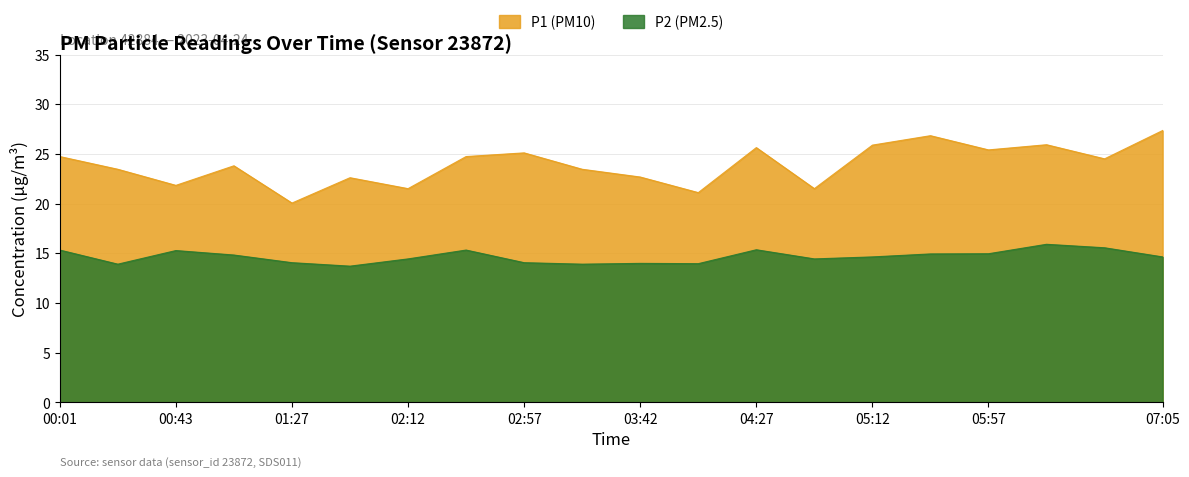

Reading left to right, extract all data points from this chart.

P1 (PM10): 00:01=24.7	00:21=23.4	00:43=21.8	01:05=23.8	01:27=20.1	01:50=22.6	02:12=21.5	02:35=24.7	02:57=25.1	03:20=23.4	03:42=22.7	04:05=21.1	04:27=25.6	04:50=21.5	05:12=25.9	05:35=26.8	05:57=25.4	06:20=25.9	06:42=24.5	07:05=27.4
P2 (PM2.5): 00:01=15.3	00:21=13.9	00:43=15.3	01:05=14.8	01:27=14.1	01:50=13.7	02:12=14.4	02:35=15.3	02:57=14.1	03:20=13.9	03:42=14.0	04:05=13.9	04:27=15.3	04:50=14.4	05:12=14.6	05:35=14.9	05:57=14.9	06:20=15.9	06:42=15.6	07:05=14.6